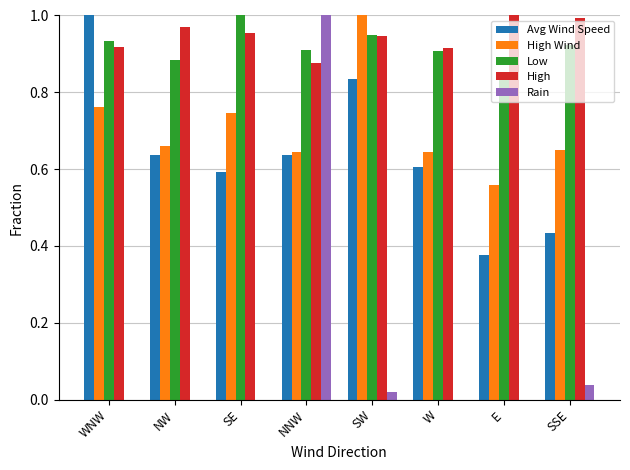

How many groups of bars are there?

8